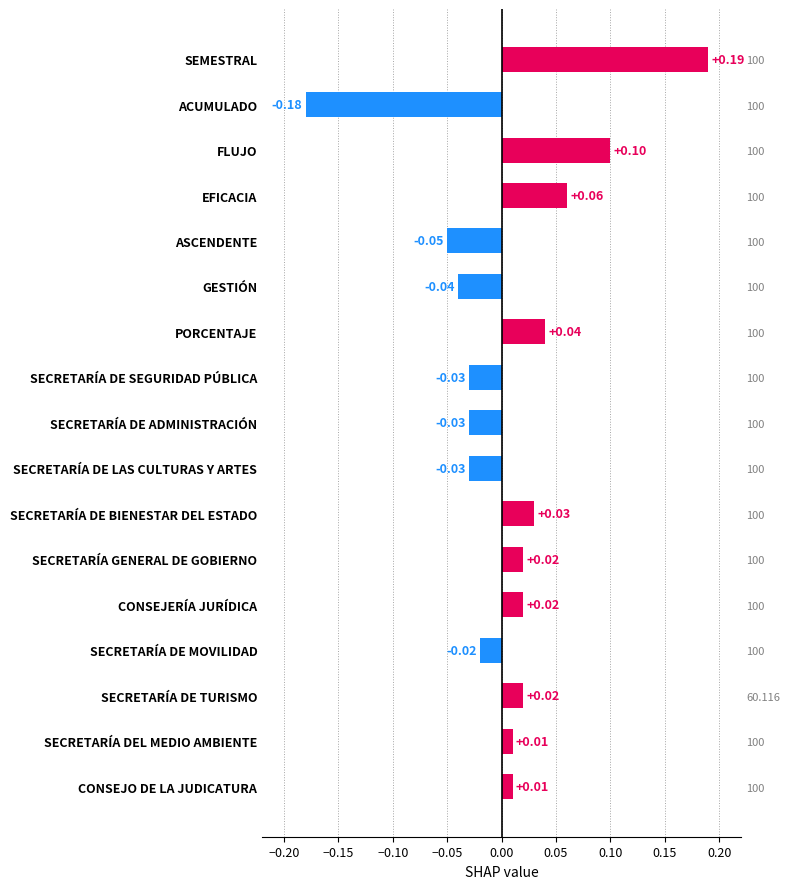

How many bars are there in total?

17